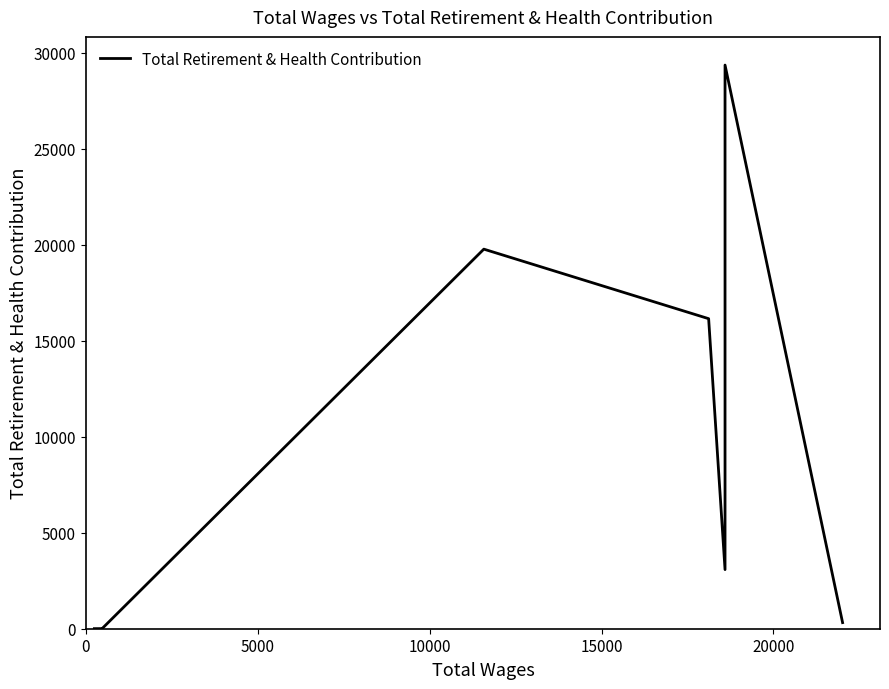

Reading left to right, transcribe all the data shown in this chart.

4	5	5	5	6	6	6	6	19773	16151	3080	29362	318